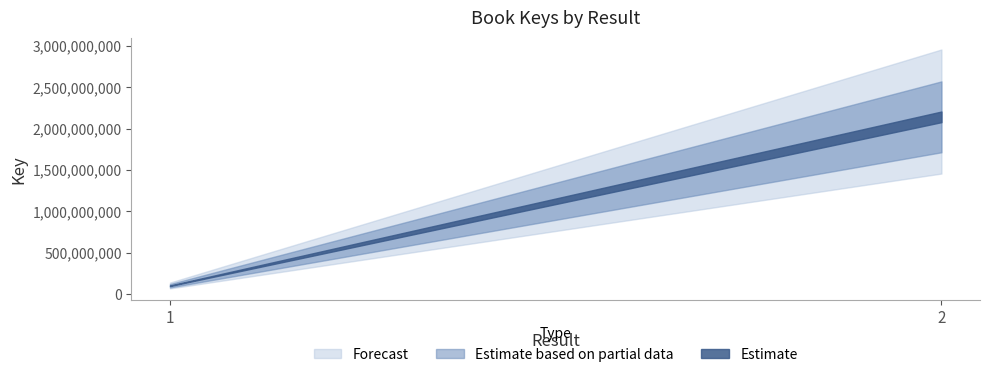

What is the change in value from 1 to 2?

+2040735341